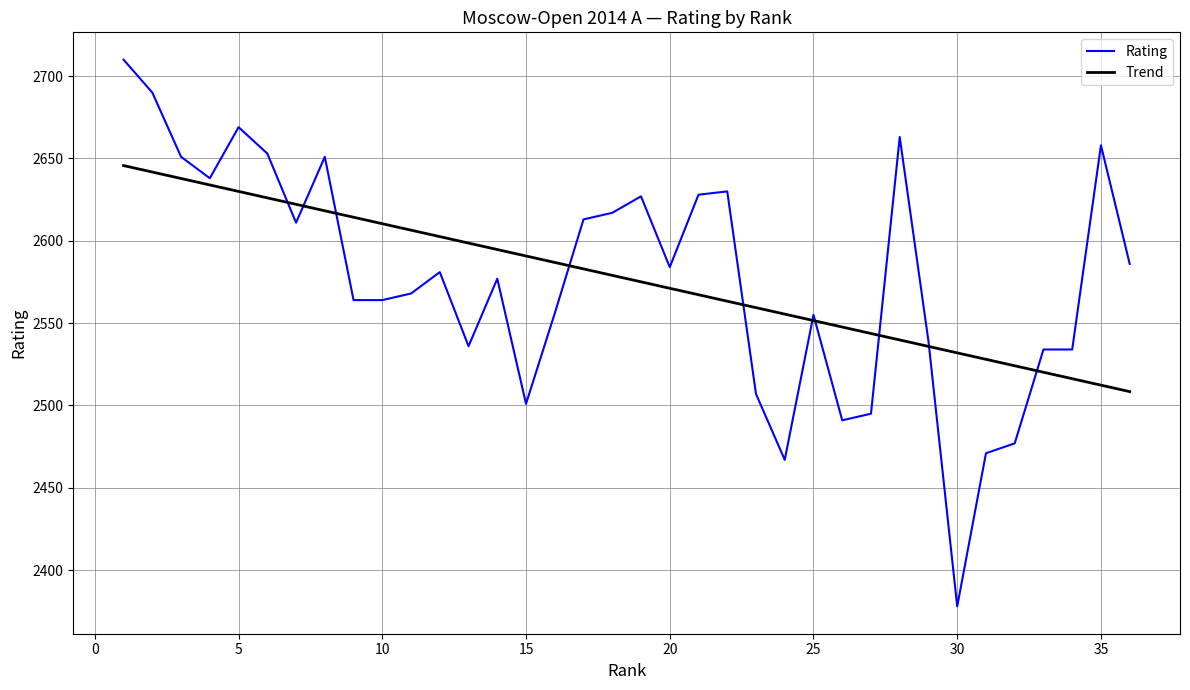

What is the maximum value shown in the chart?

2710.0